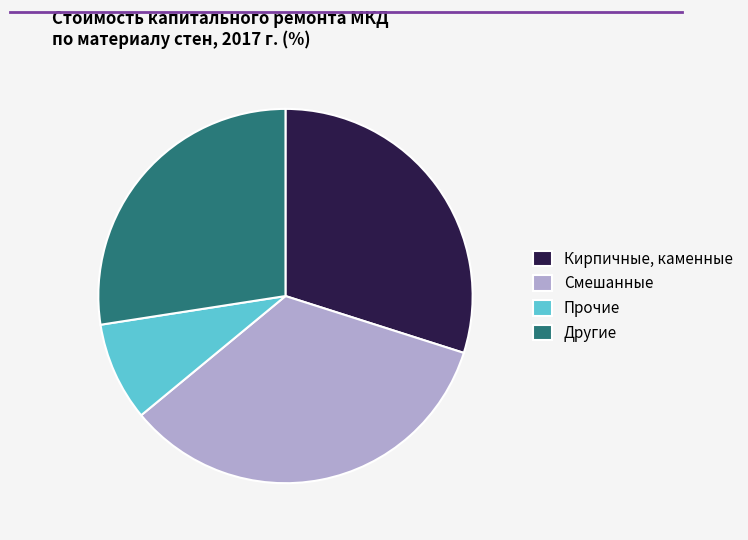

Approximately how many times larger is the value at Другие compared to Кирпичные, каменные?

0.9